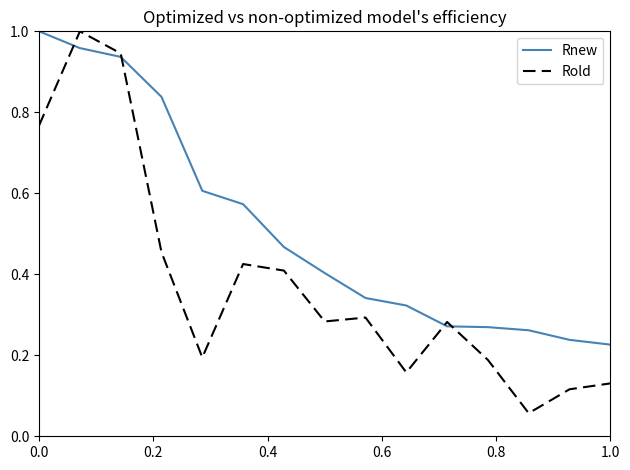

How many lines are shown in the chart?

2